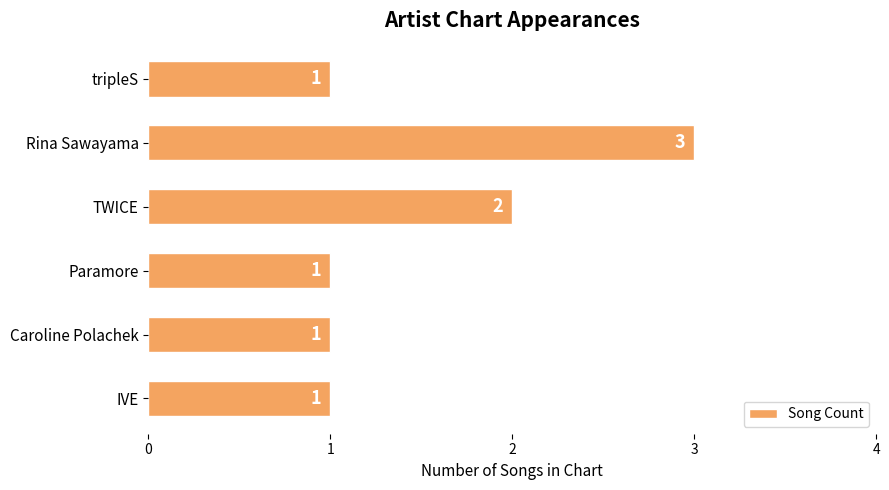

What is the sum of all values?

9